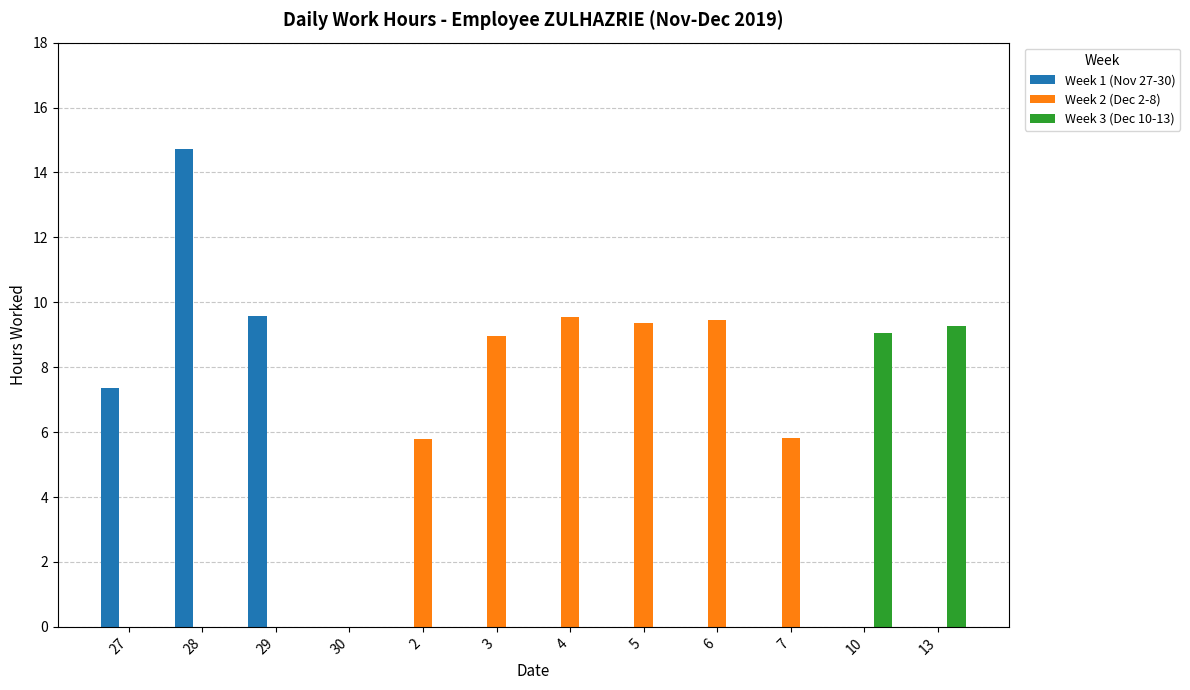

What is the maximum value shown in the chart?

14.7